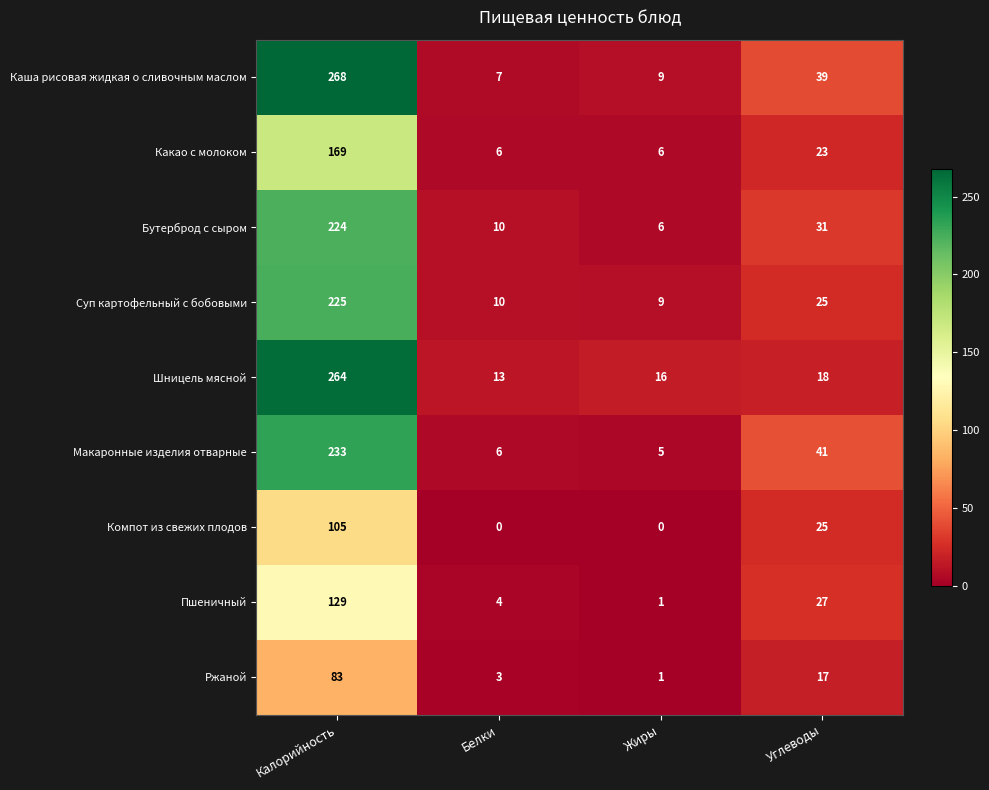

What is the sum of the Суп картофельный с бобовыми values at Калорийность and Белки?

235